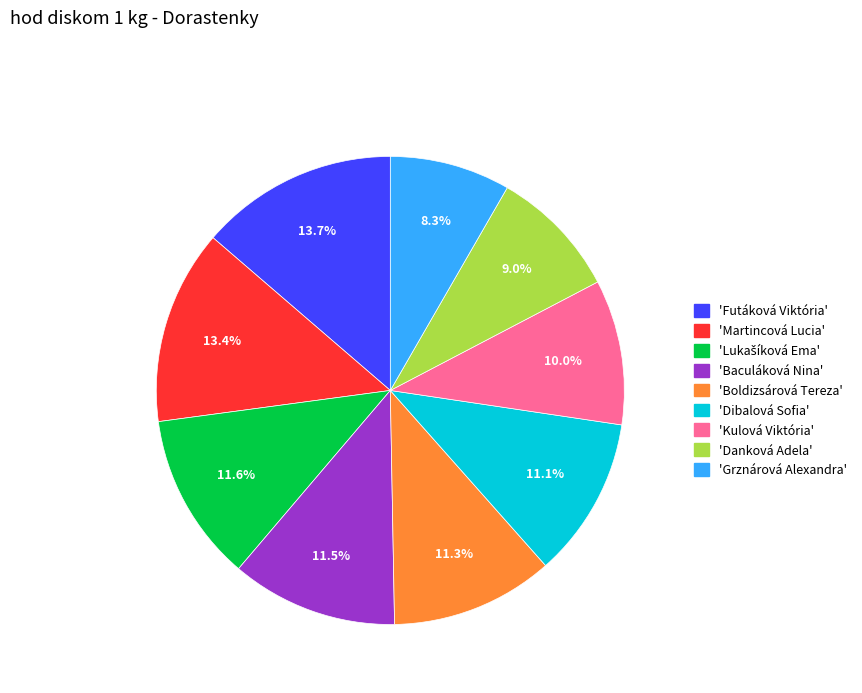

Which category has the smallest portion of the pie?

'Grznárová Alexandra'